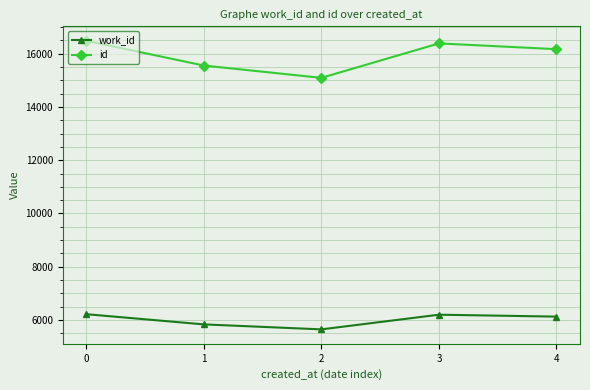

What is the sum of all work_id values?

30022